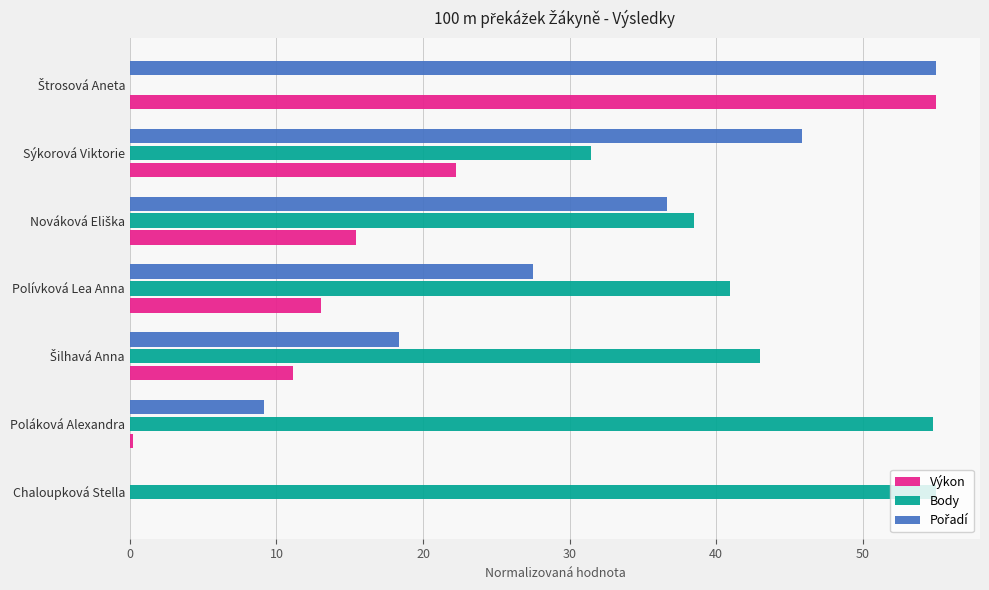

What is the maximum value for Body?

55.0